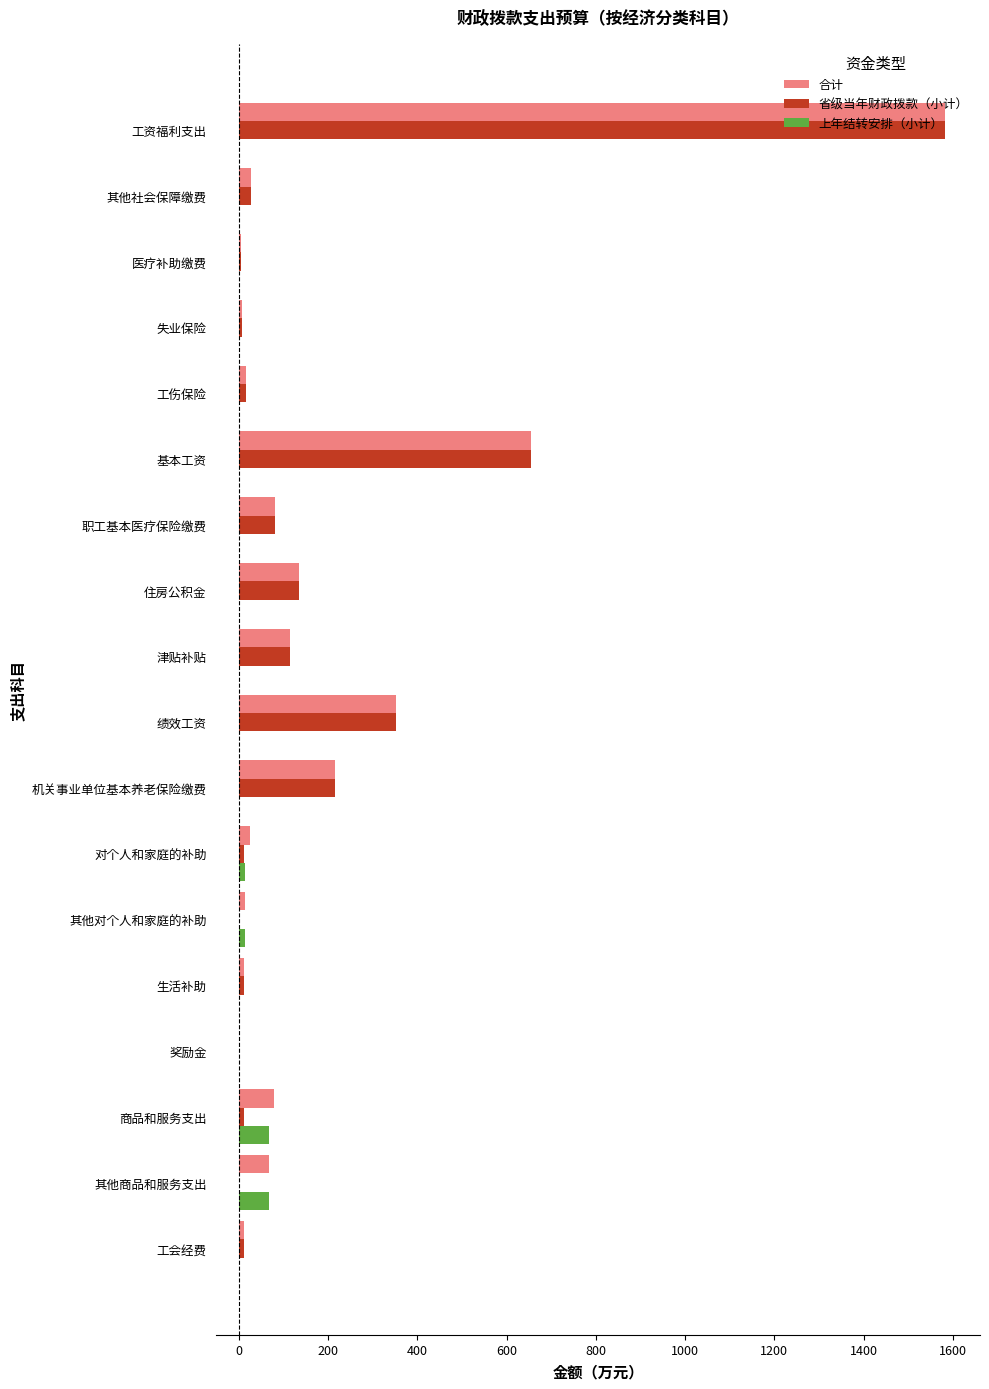

What is the maximum value for 上年结转安排（小计）?

67.1